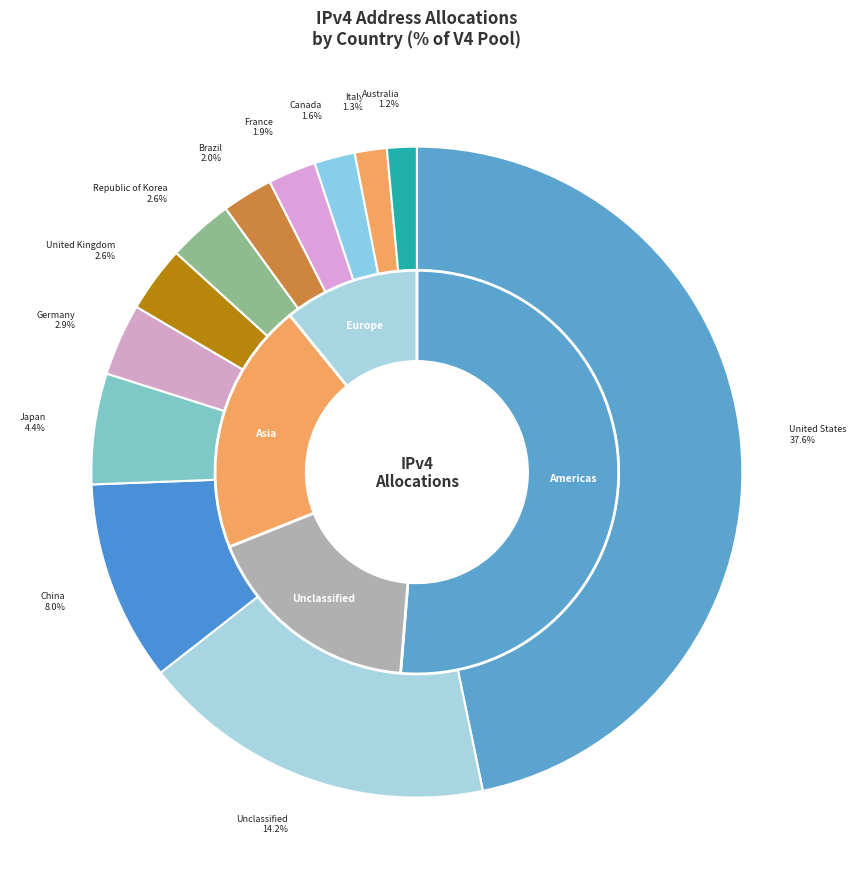

How many segments does this pie chart have?

12